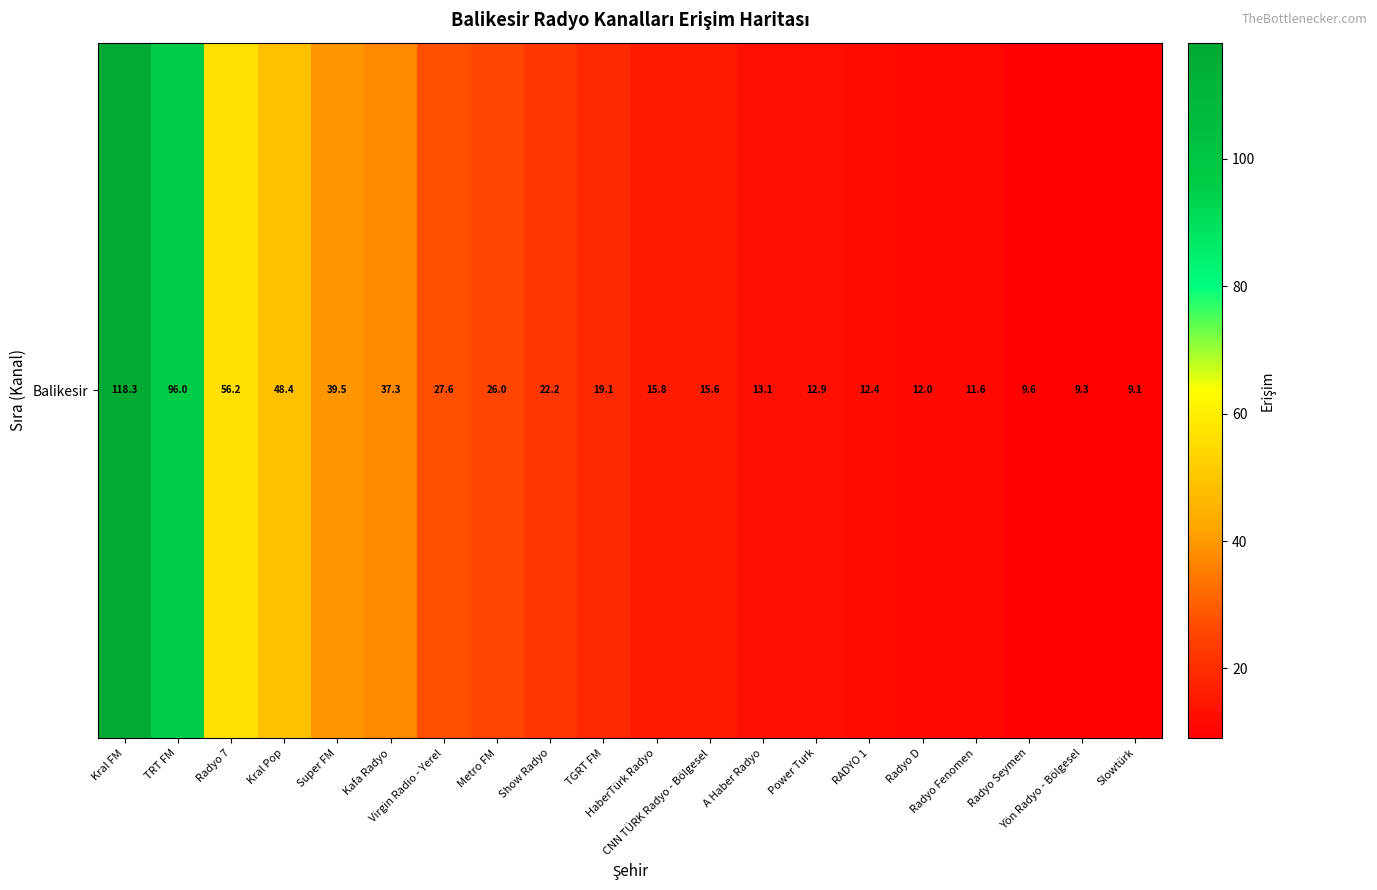

At which label is the value closest to 63?

Radyo 7